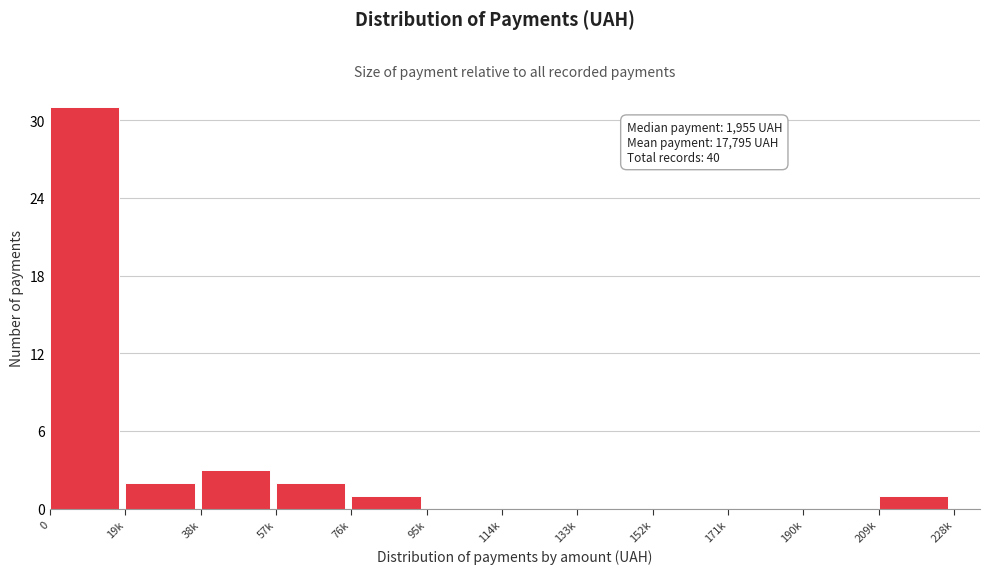

Reading right to left, transcribe all the data shown in this chart.

209k=1	190k=0	171k=0	152k=0	133k=0	114k=0	95k=0	76k=1	57k=2	38k=3	19k=2	0=31